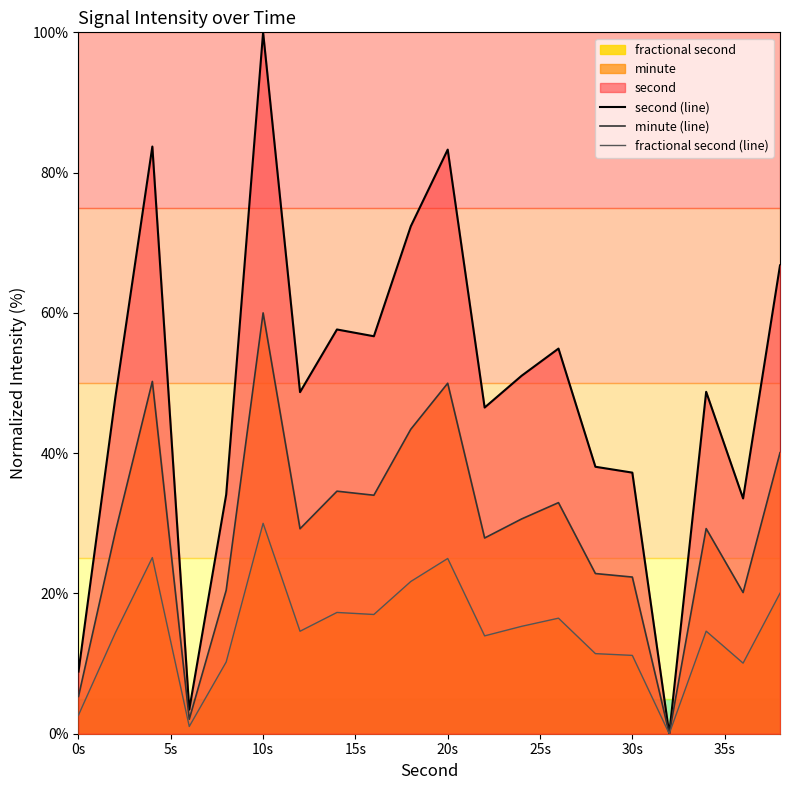

What is the sum of the second (line) values at 10s and 20s?

183.3